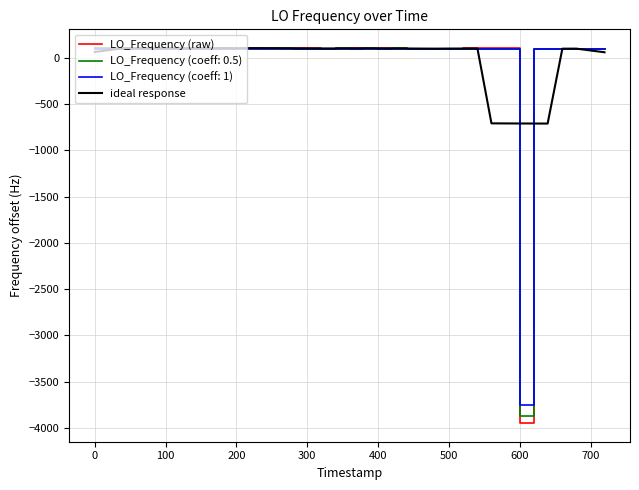

What is the highest value of the ideal response series?

103.6